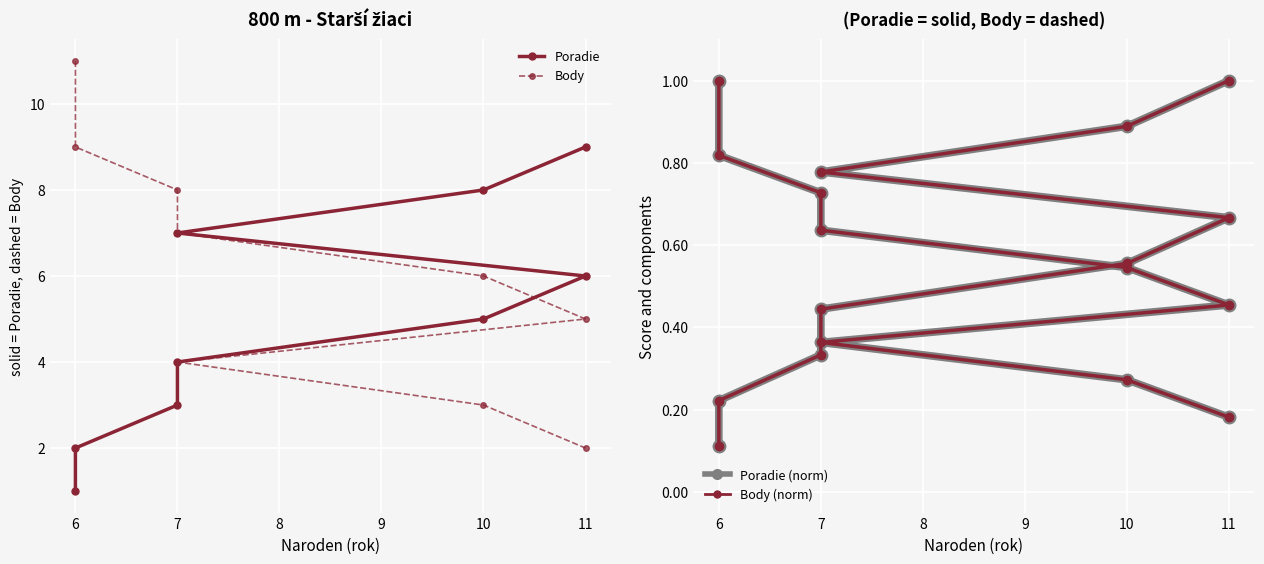

True or false: Poradie (norm) has more than 1 points higher than both neighbors.

False